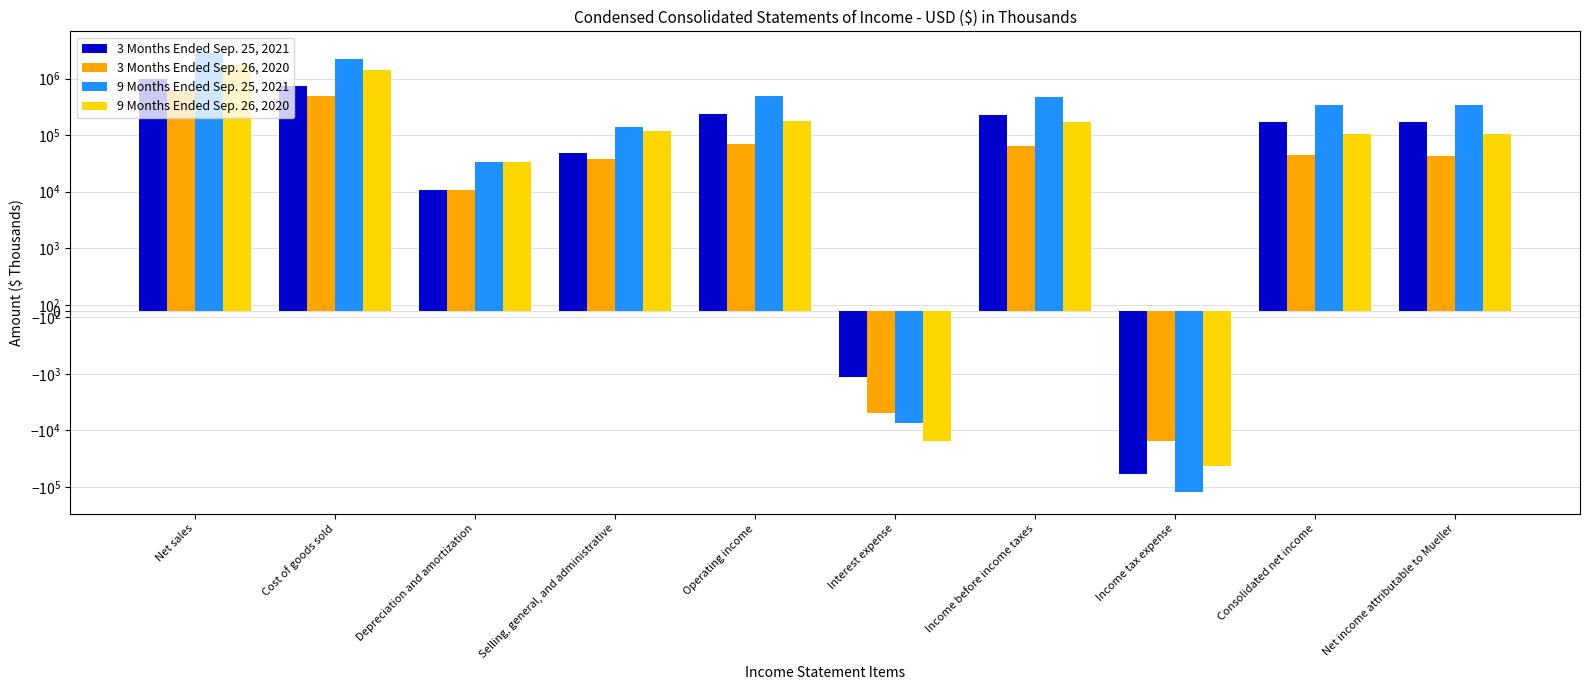

What is the label of the 3rd bar from the right?

Income tax expense